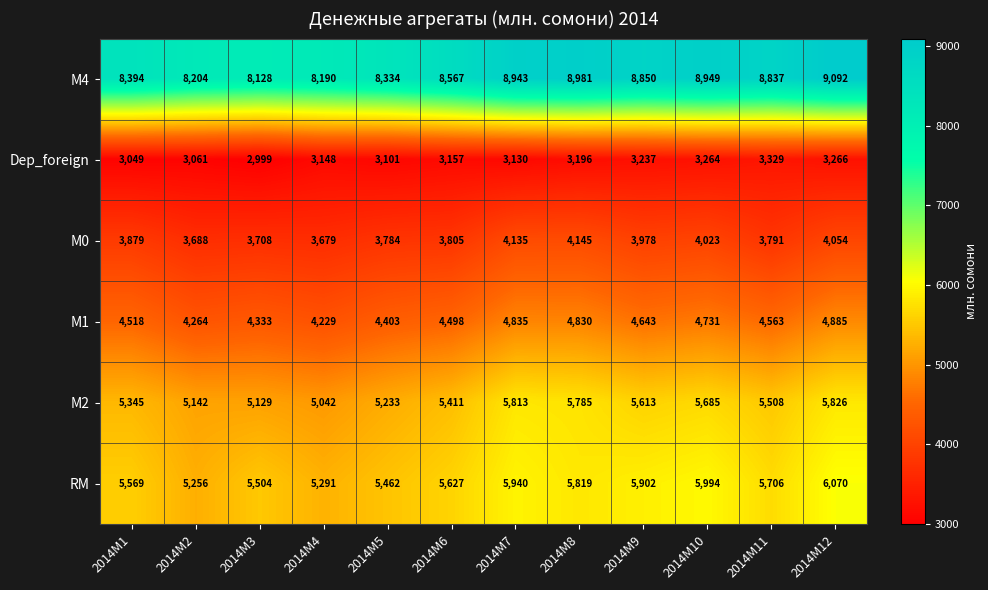

At which category is the sum across all series the highest?

2014M12